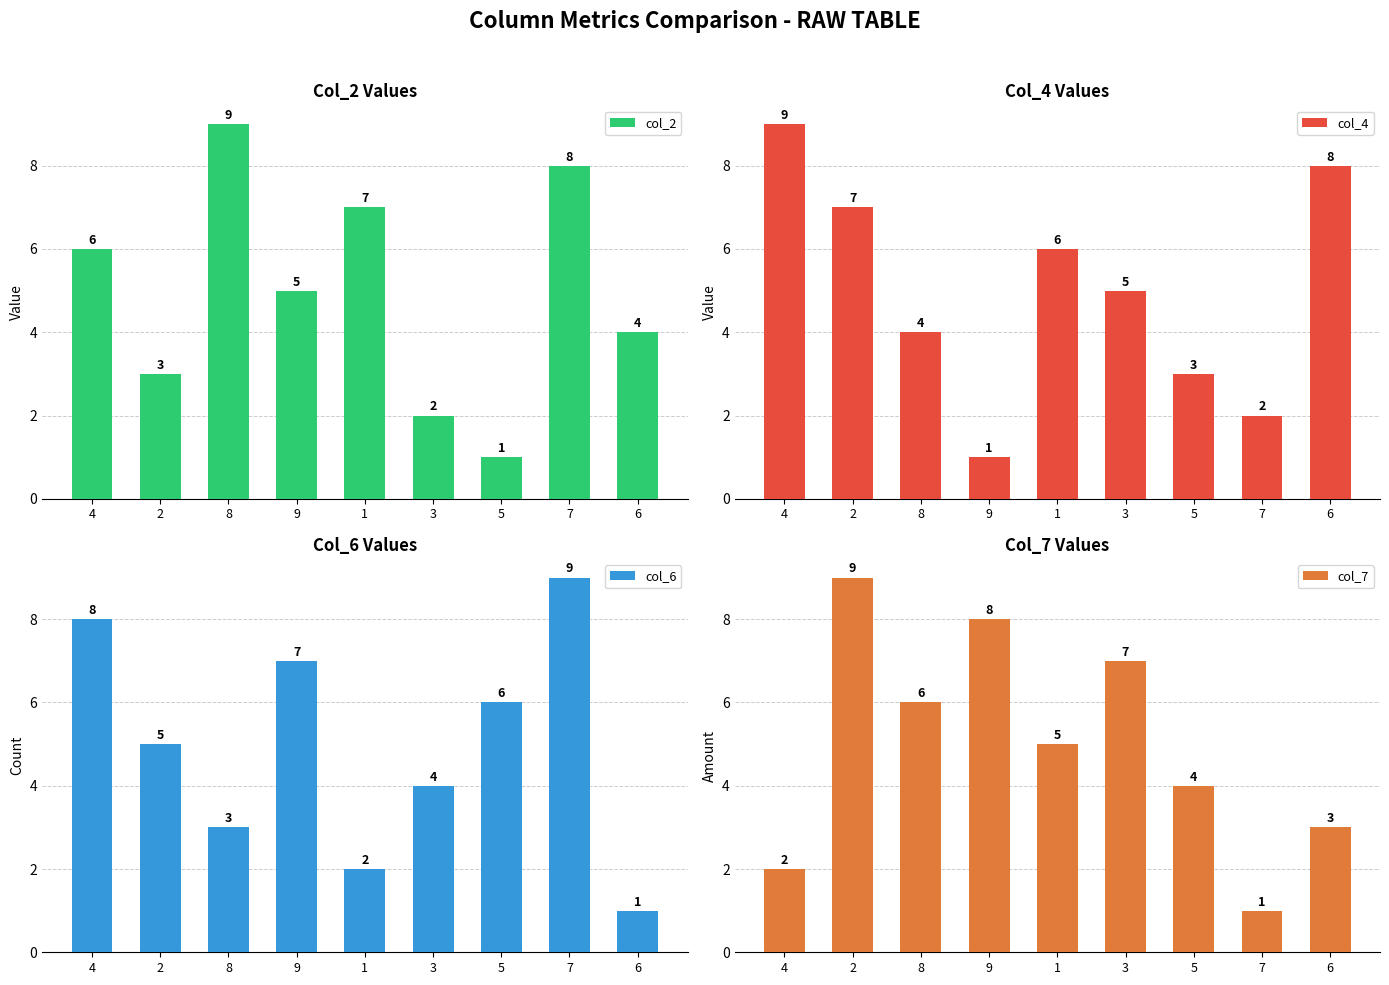

What is the average value of the col_2 series?

5